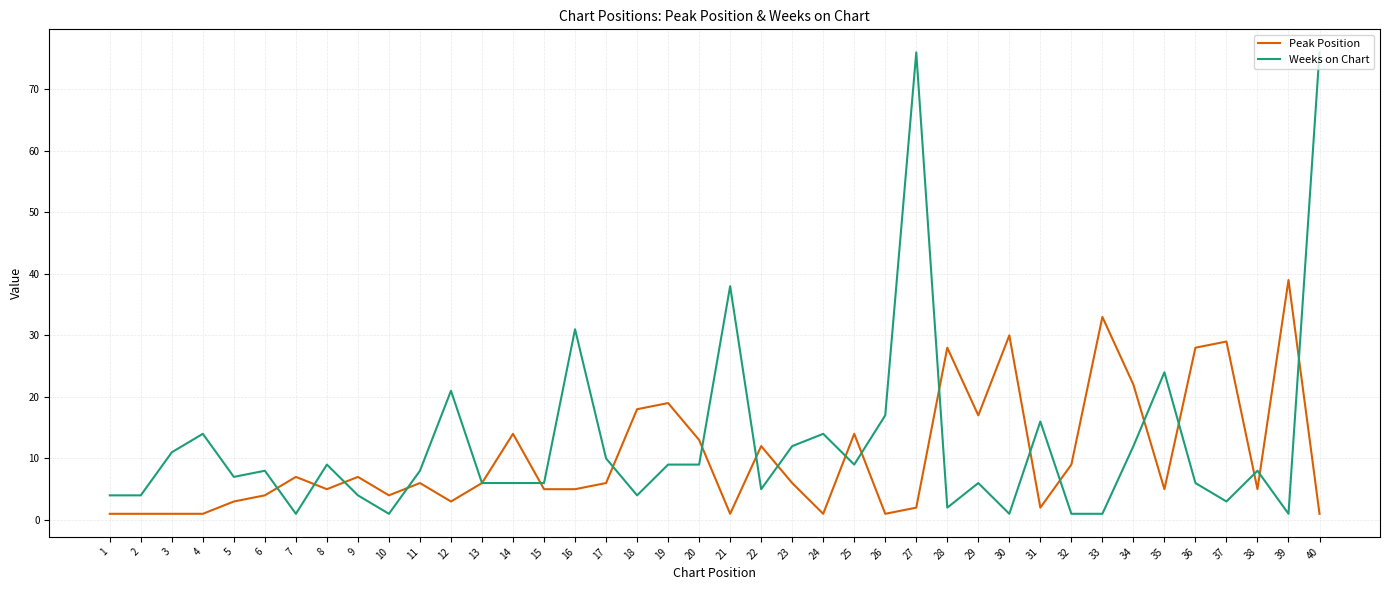

Which series has the largest total across all categories?

Weeks on Chart